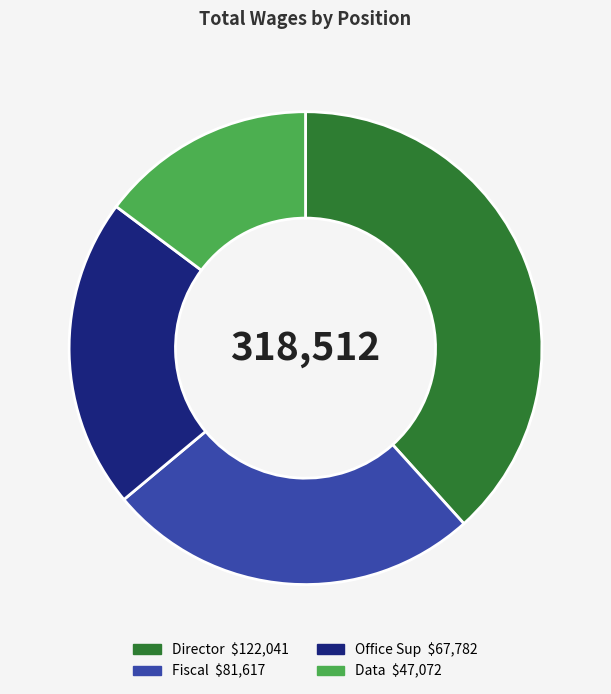

Is Office Sup the majority of the pie?

No